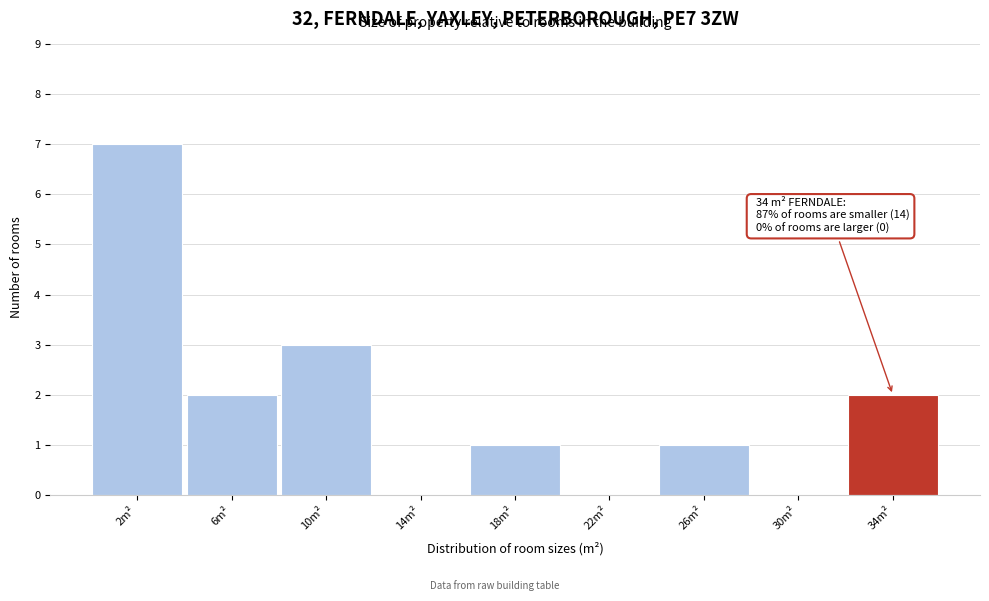

Reading left to right, extract all data points from this chart.

2m²=7	6m²=2	10m²=3	14m²=0	18m²=1	22m²=0	26m²=1	30m²=0	34m²=2